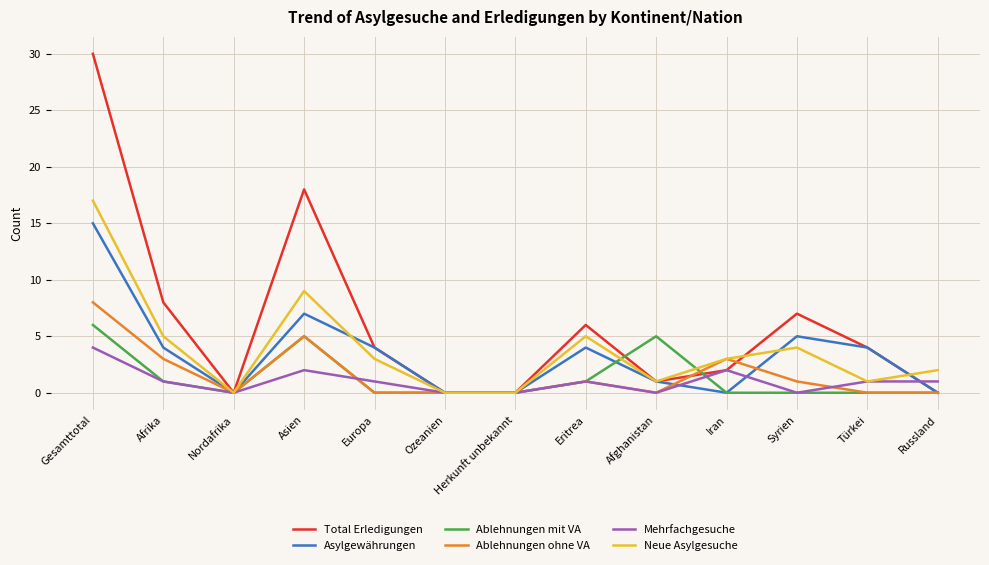

What is the highest value of the Asylgewährungen series?

15